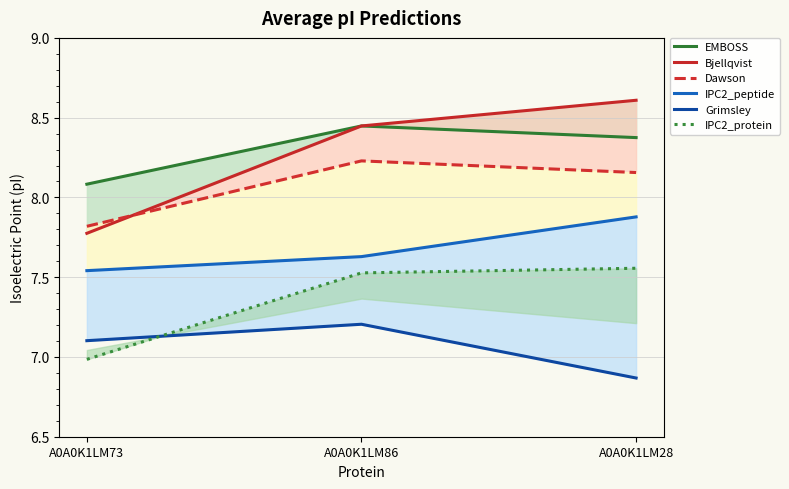

What are all the series names shown in the legend?

EMBOSS, Bjellqvist, Dawson, IPC2_peptide, Grimsley, IPC2_protein